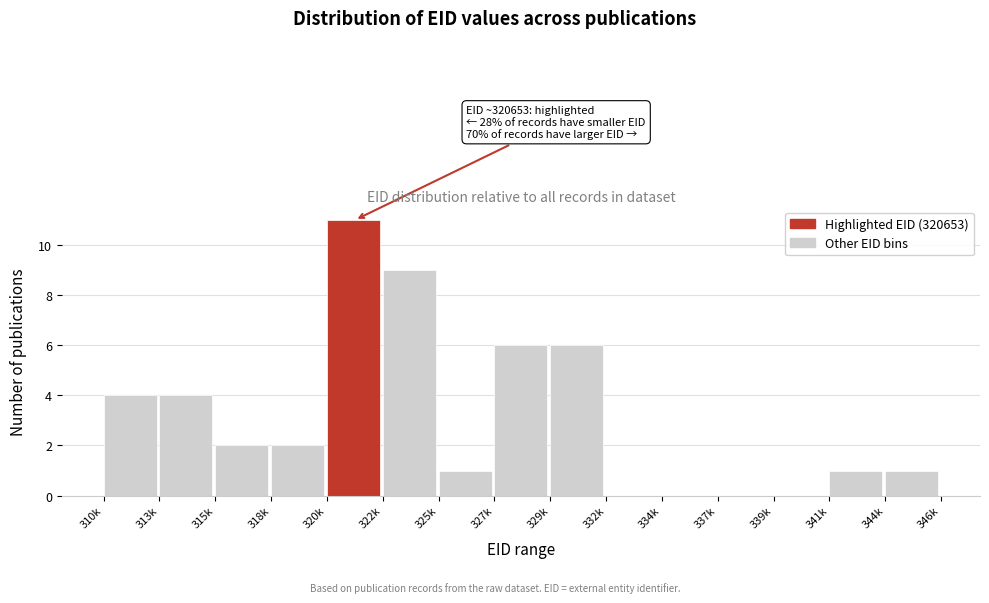

Reading left to right, transcribe all the data shown in this chart.

310k=4	313k=4	315k=2	318k=2	320k=11	322k=9	325k=1	327k=6	329k=6	332k=0	334k=0	337k=0	339k=0	341k=1	344k=1